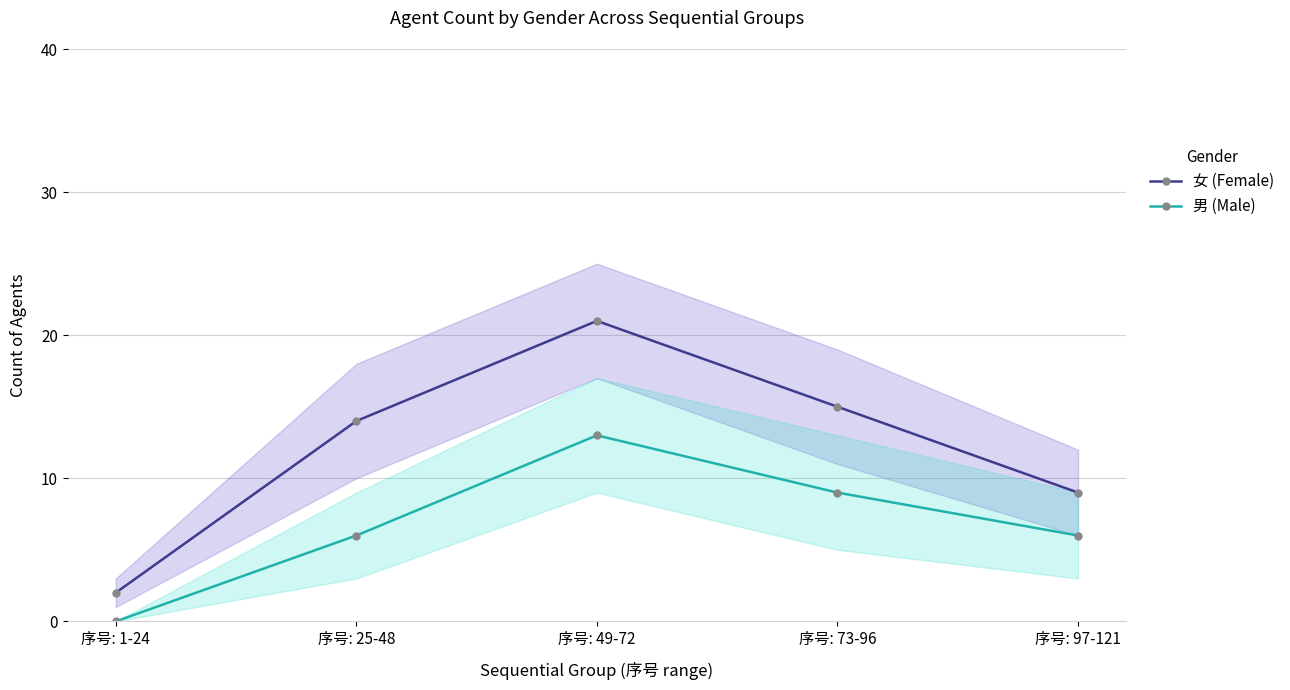

True or false: 男 (Male) and 女 (Female) intersect in this chart.

False